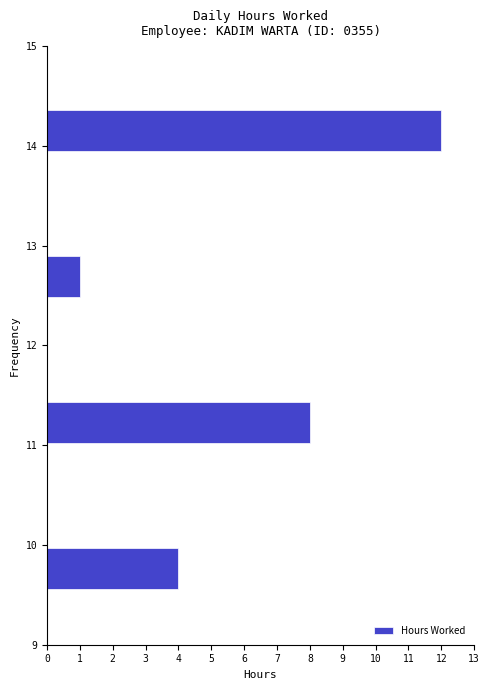

Reading bottom to top, list every bar in this chart as the range it spans on the y-axis followed by its length. Neither the bar edges nor the lengths are printed on the chart, so give them approximately, as read against the axes.

9.5 to 10.0: 4
10.0 to 10.5: 0
10.5 to 11.0: 0
11.0 to 11.5: 8
11.5 to 12.0: 0
12.0 to 12.4: 0
12.4 to 12.9: 1
12.9 to 13.4: 0
13.4 to 13.9: 0
13.9 to 14.4: 12